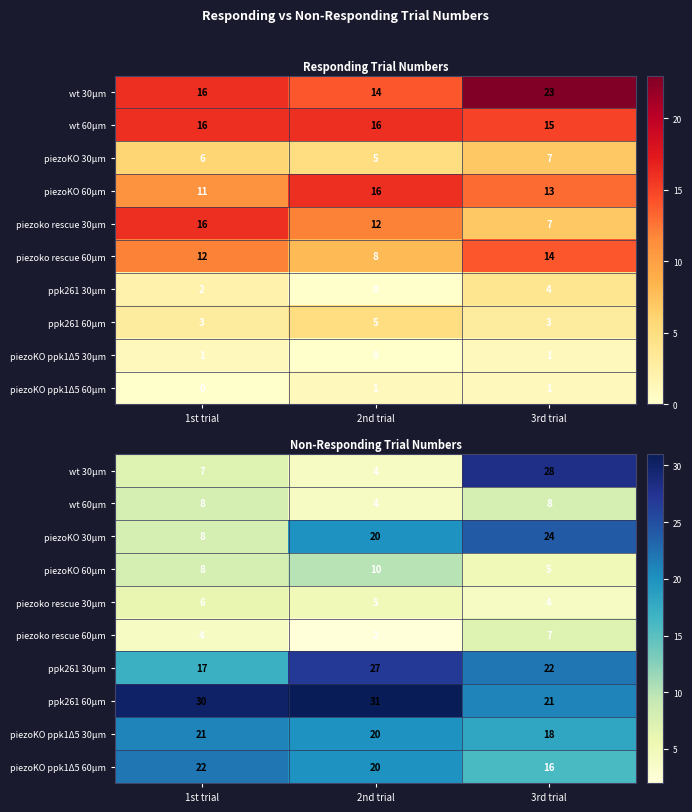

What is the sum of all piezoKO ppk1Δ5 30μm values?

59